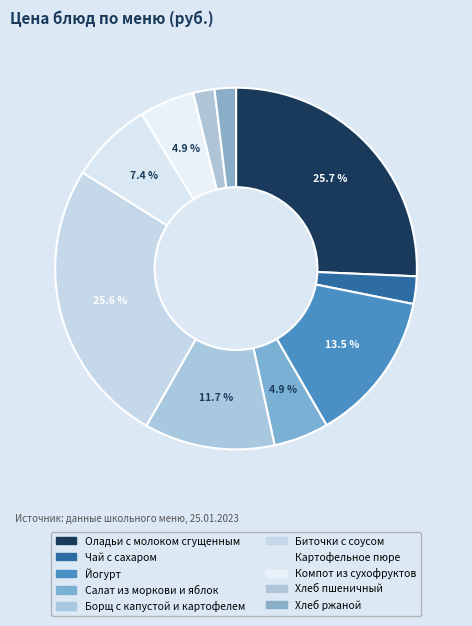

How many slices are in this pie chart?

10